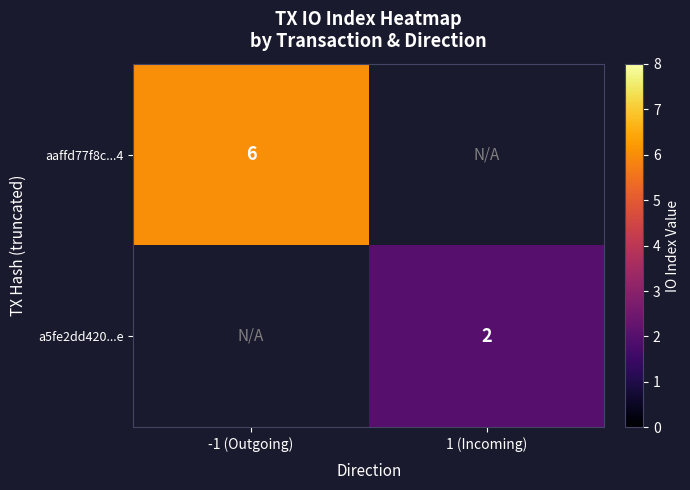

True or false: a5fe2dd420...e has a value of 2 at 1 (Incoming).

True